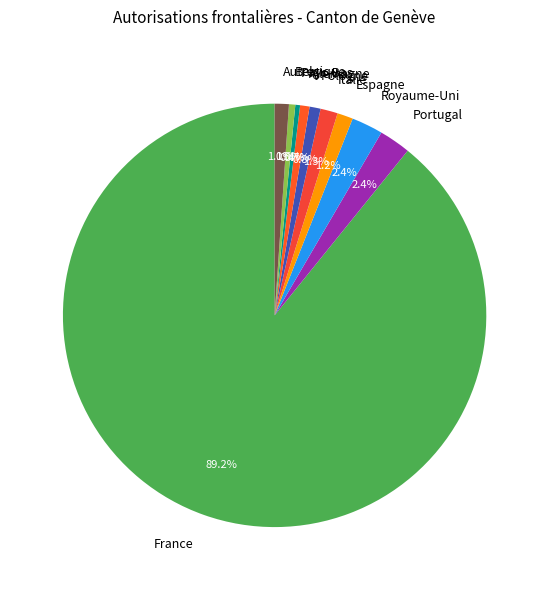

To the nearest percent, what is the difference between the largest and smallest slice percentages?

89%